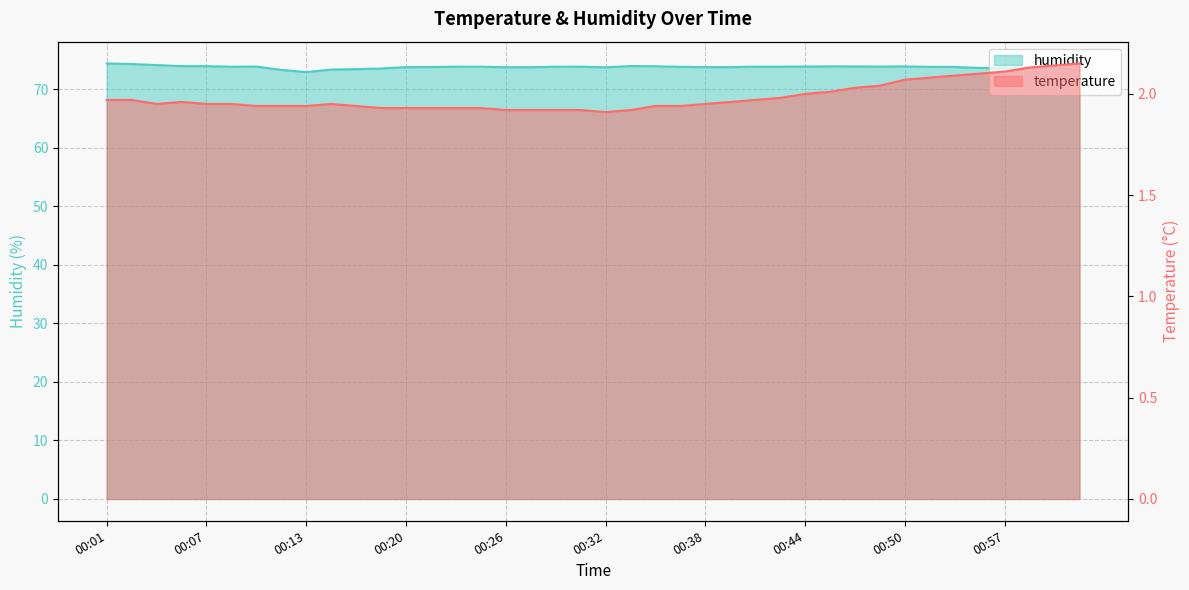

True or false: humidity has more than 0 interior local peaks.

True